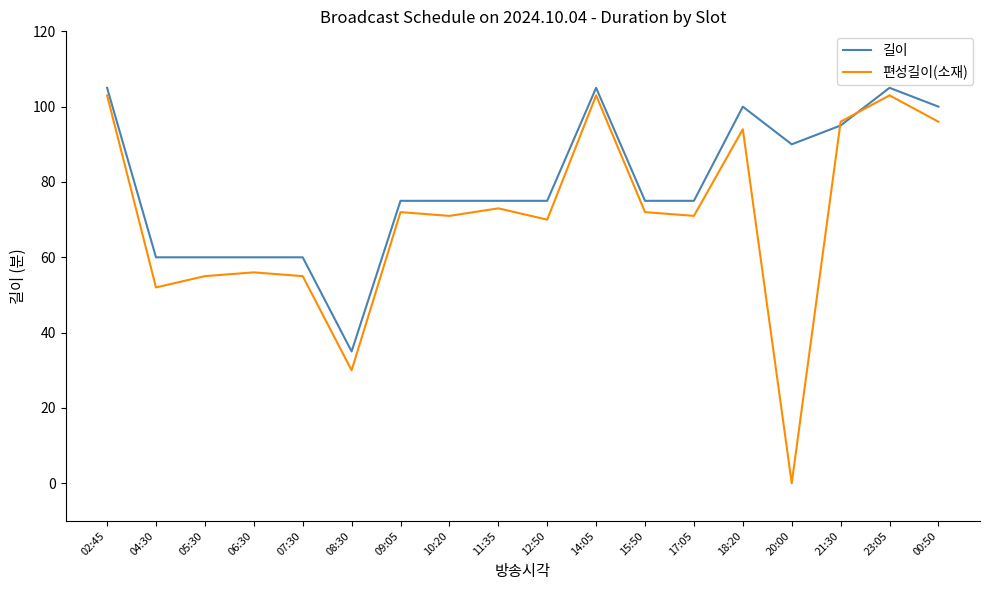

What position from the left is 15:50?

12